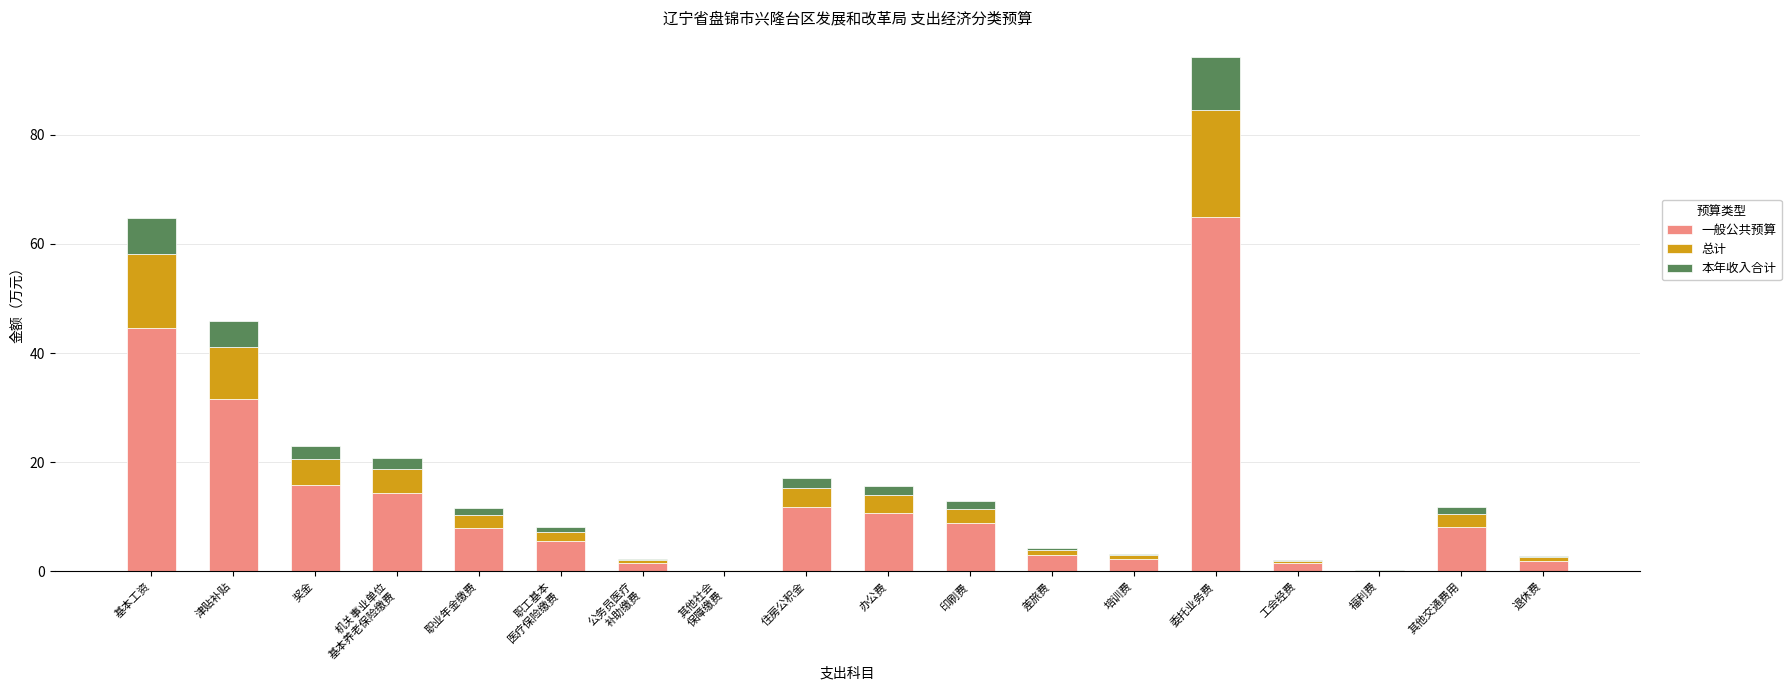

What is the maximum value for 一般公共预算?

65.0